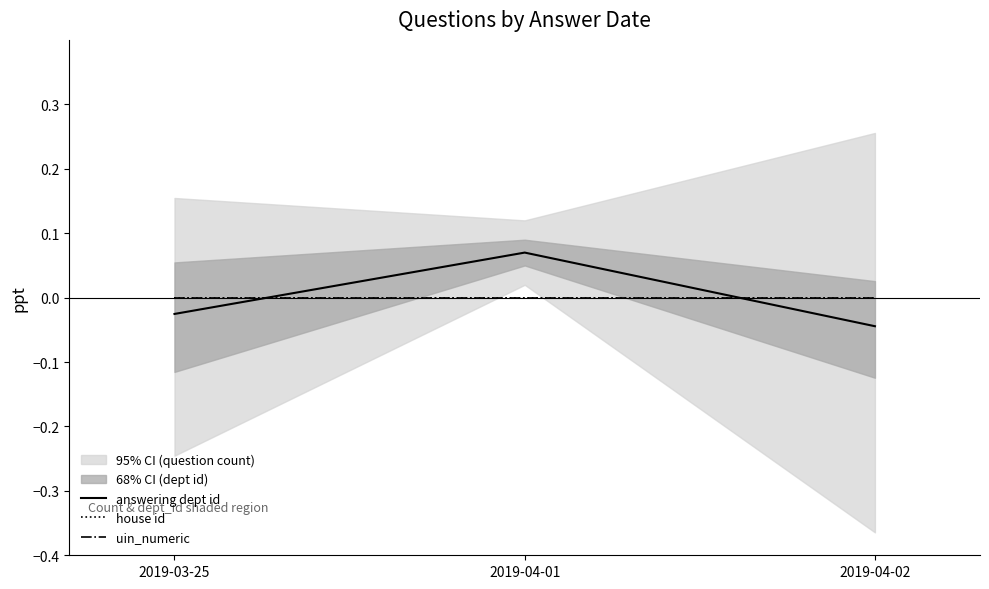

What is the label of the 2nd point from the right?

2019-04-01